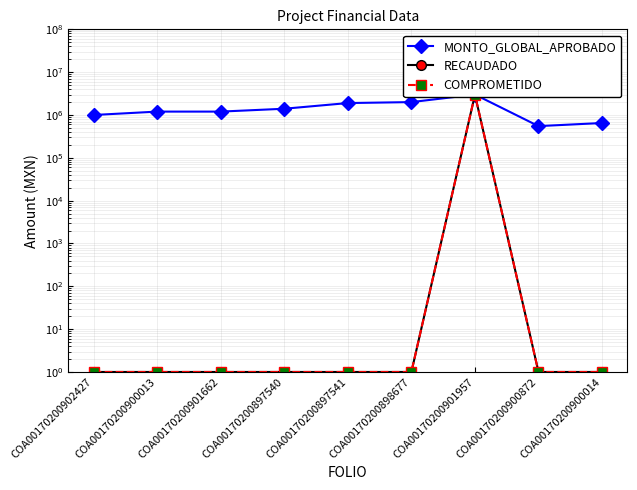

Reading right to left, what are all the values shown in this chart?

MONTO_GLOBAL_APROBADO: 650000	550000	3000000	2000000	1900000	1400000	1200000	1200000	1000000
RECAUDADO: 1	1	2965800	1	1	1	1	1	1
COMPROMETIDO: 1	1	2965800	1	1	1	1	1	1